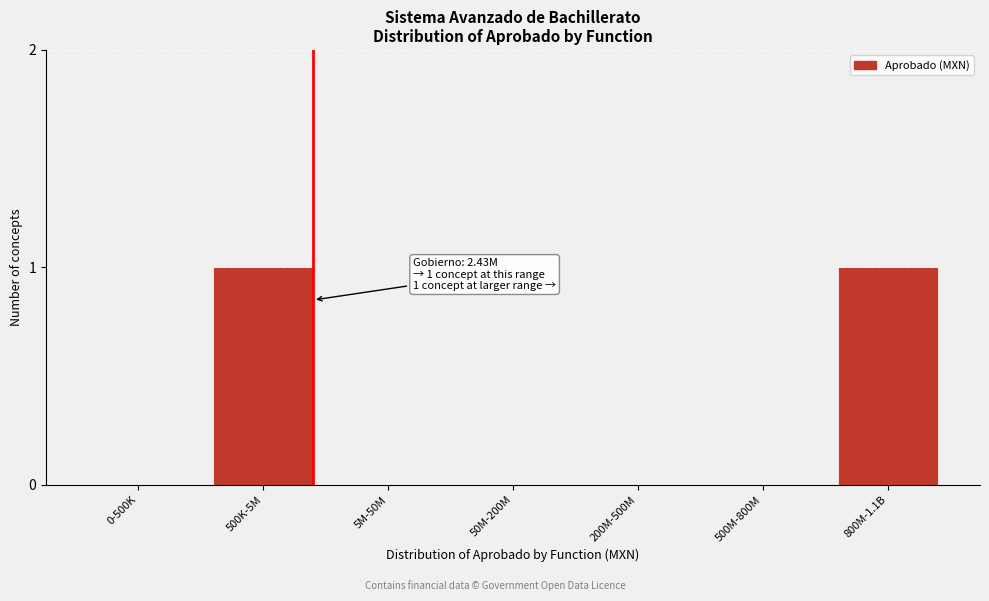

Reading left to right, what are all the values shown in this chart?

0-500K=0	500K-5M=1	5M-50M=0	50M-200M=0	200M-500M=0	500M-800M=0	800M-1.1B=1